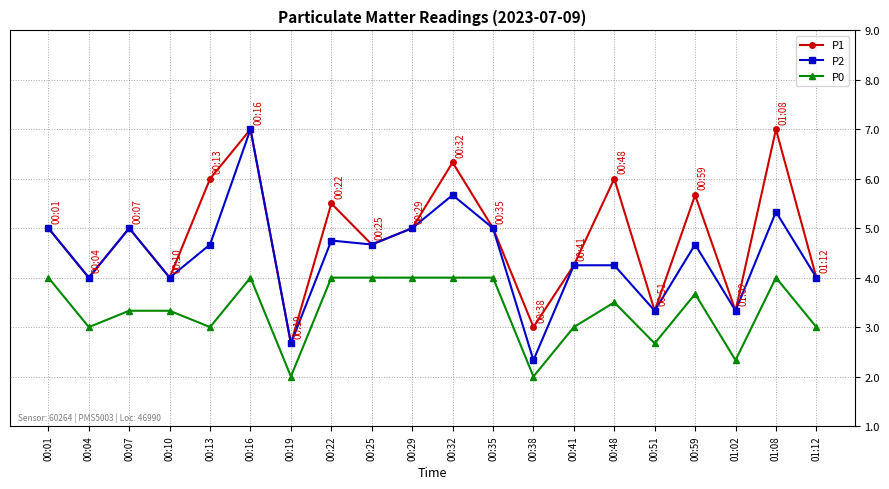

What is the difference between the highest and lowest values at 00:35?

1.0